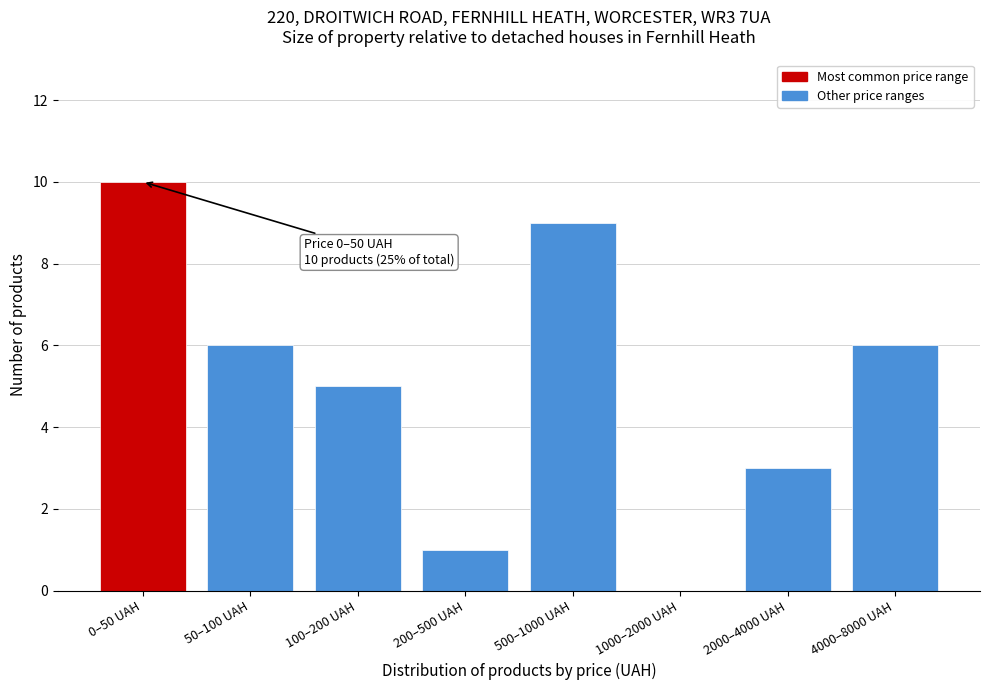

Reading left to right, transcribe all the data shown in this chart.

0–50 UAH=10	50–100 UAH=6	100–200 UAH=5	200–500 UAH=1	500–1000 UAH=9	1000–2000 UAH=0	2000–4000 UAH=3	4000–8000 UAH=6